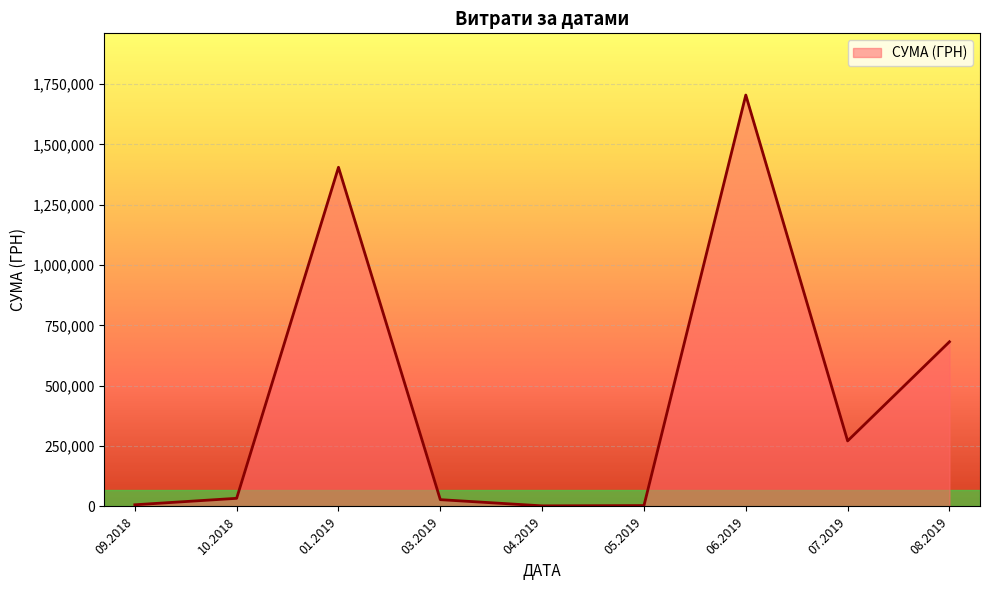

What is the ratio of the value at 06.2019 to the value at 01.2019?

1.2